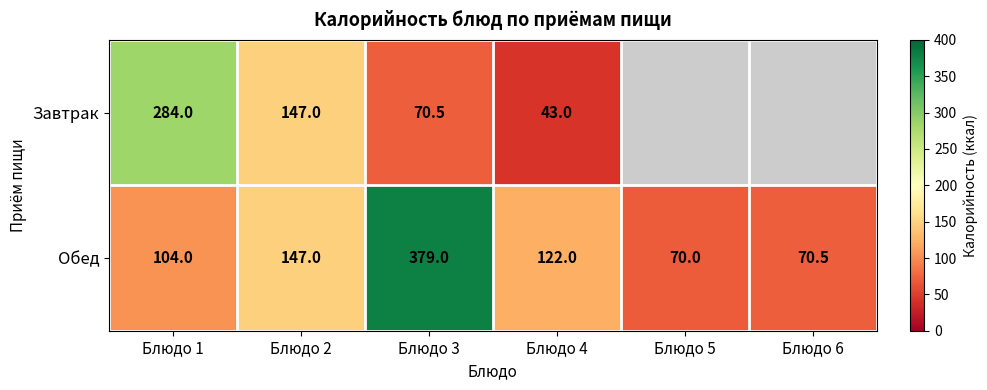

Which series changed the most between Блюдо 2 and Блюдо 4?

Завтрак